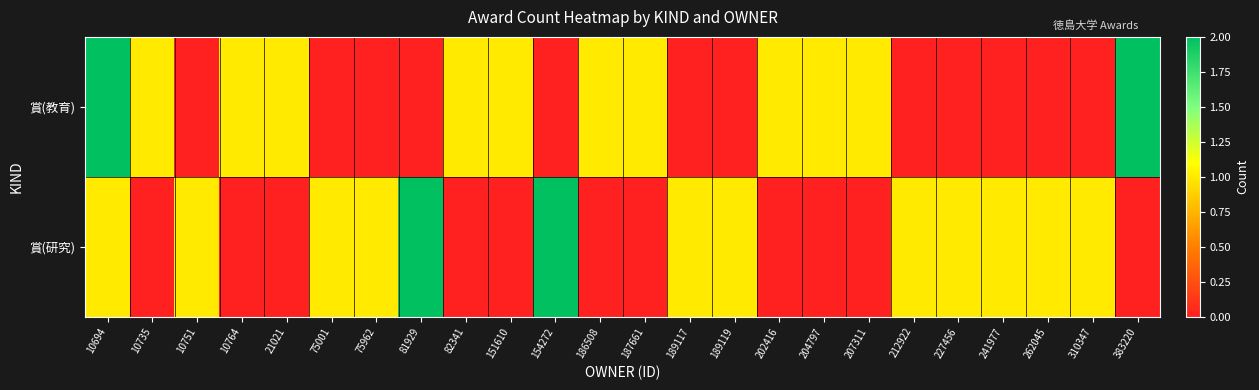

Between 207311 and 241977, which series saw the biggest shift?

賞(教育)